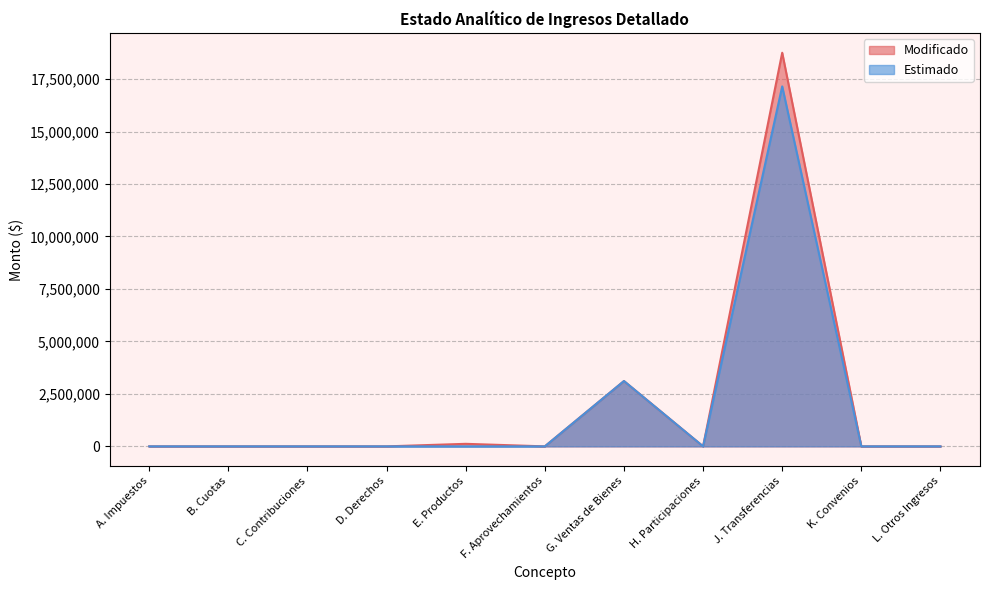

Which series has the largest total across all categories?

Modificado